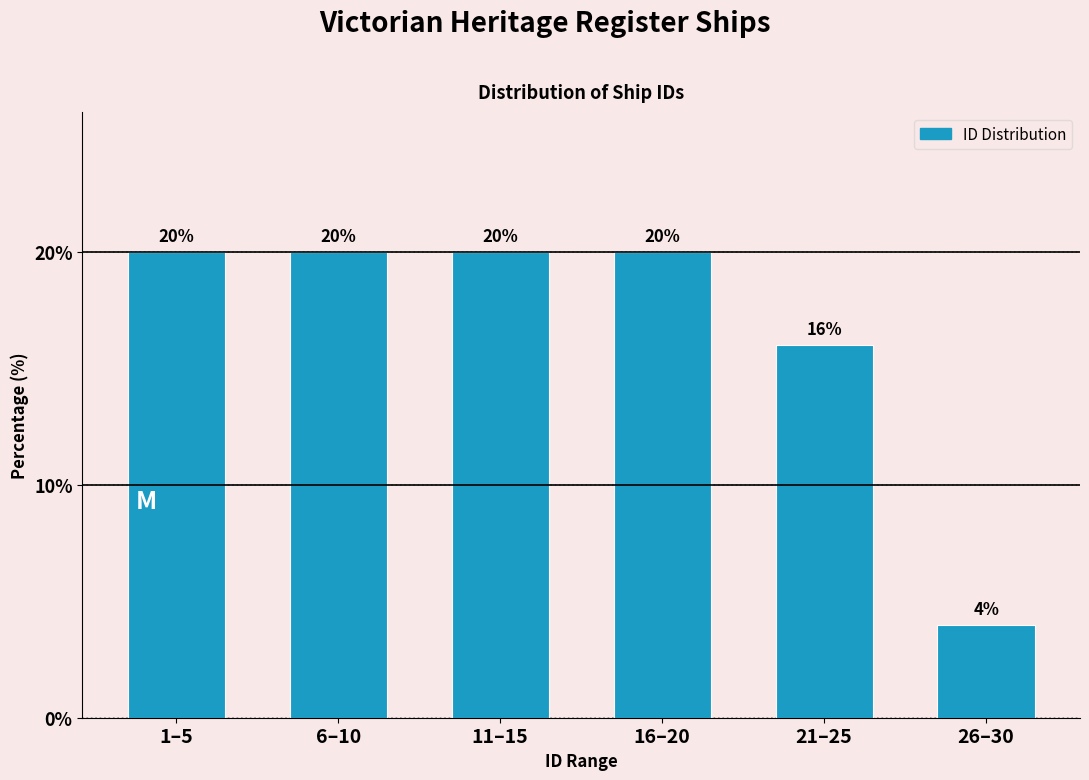

Reading left to right, transcribe all the data shown in this chart.

20	20	20	20	16	4